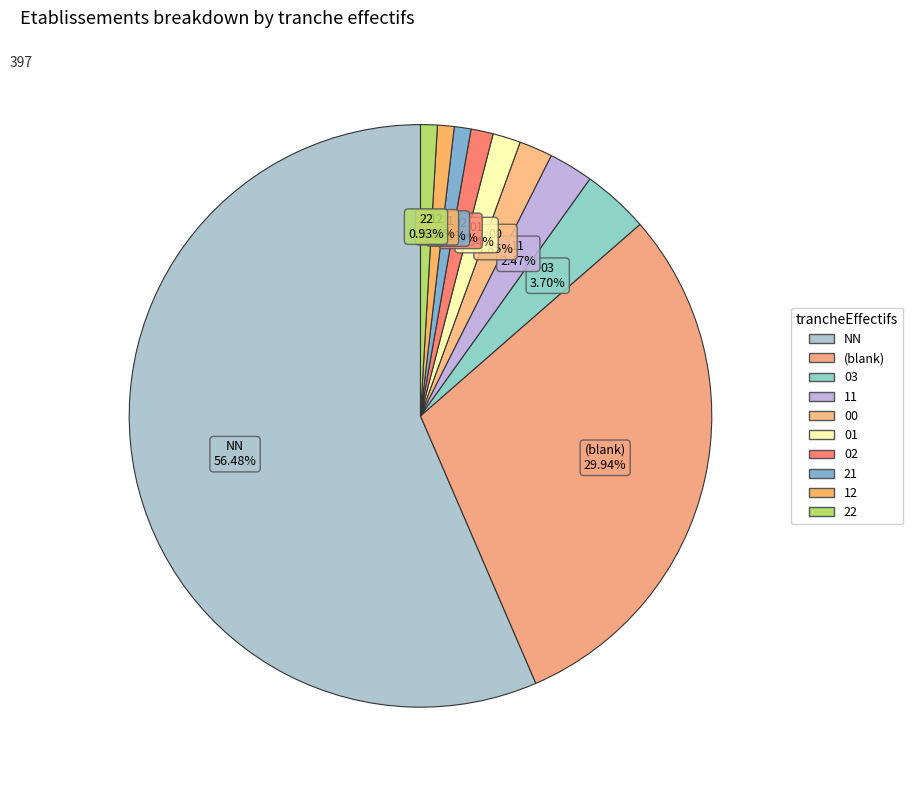

Count the number of slices in the pie.

10